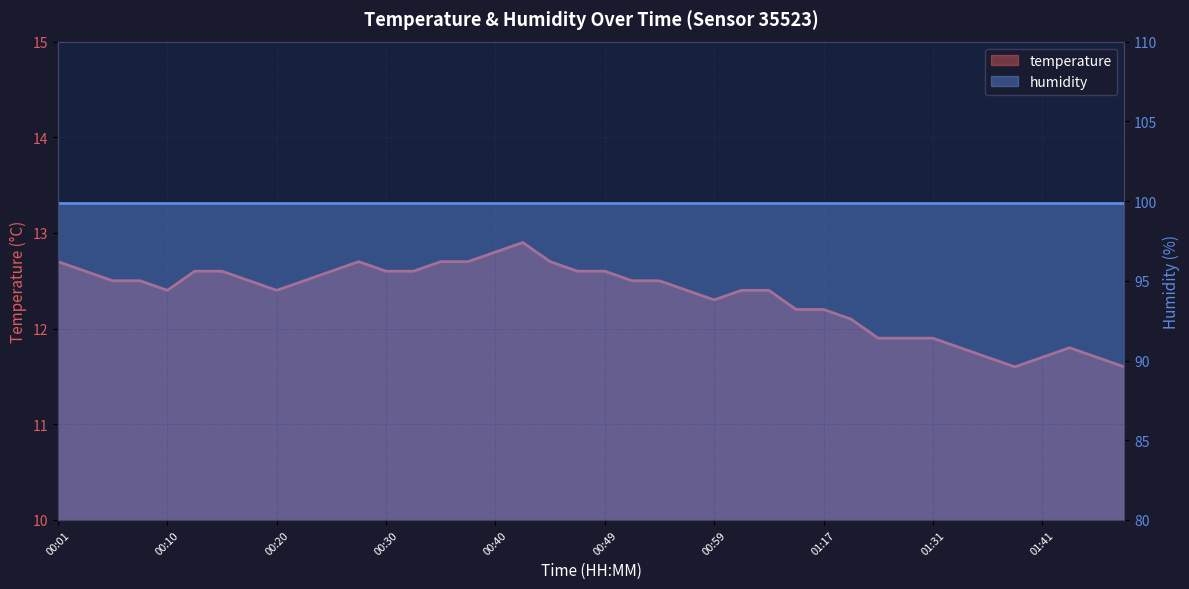

List the labels in order of value, largest first.

00:42, 00:40, 00:01, 00:27, 00:35, 00:37, 00:45, 00:03, 00:13, 00:15, 00:25, 00:30, 00:32, 00:47, 00:49, 00:06, 00:08, 00:18, 00:23, 00:52, 00:54, 00:10, 00:20, 00:57, 01:02, 01:04, 00:59, 01:12, 01:17, 01:20, 01:25, 01:28, 01:31, 01:33, 01:43, 01:36, 01:41, 01:46, 01:38, 01:48